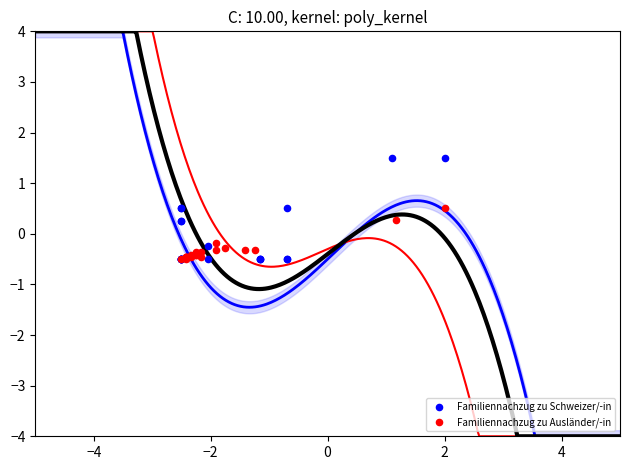

What are all the series names shown in the legend?

Familiennachzug zu Schweizer/-in, Familiennachzug zu Ausländer/-in